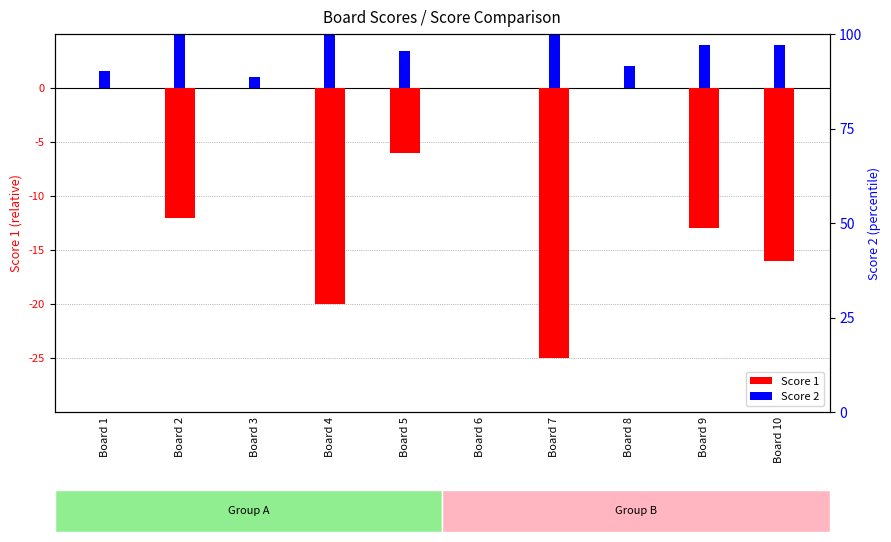

How many values in the Score 2 series exceed 4?

3